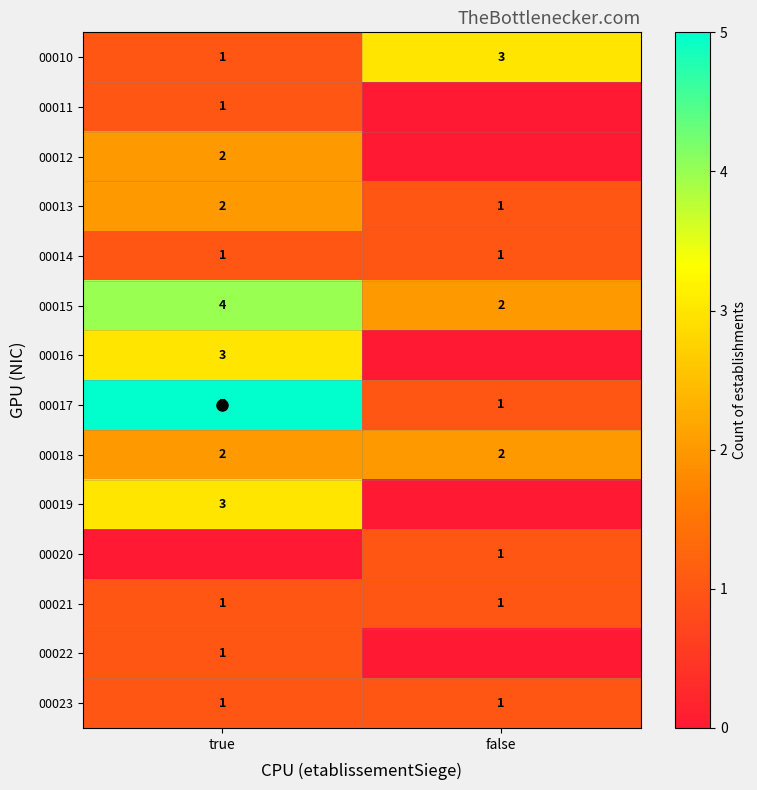

Which series has the largest total across all categories?

00015